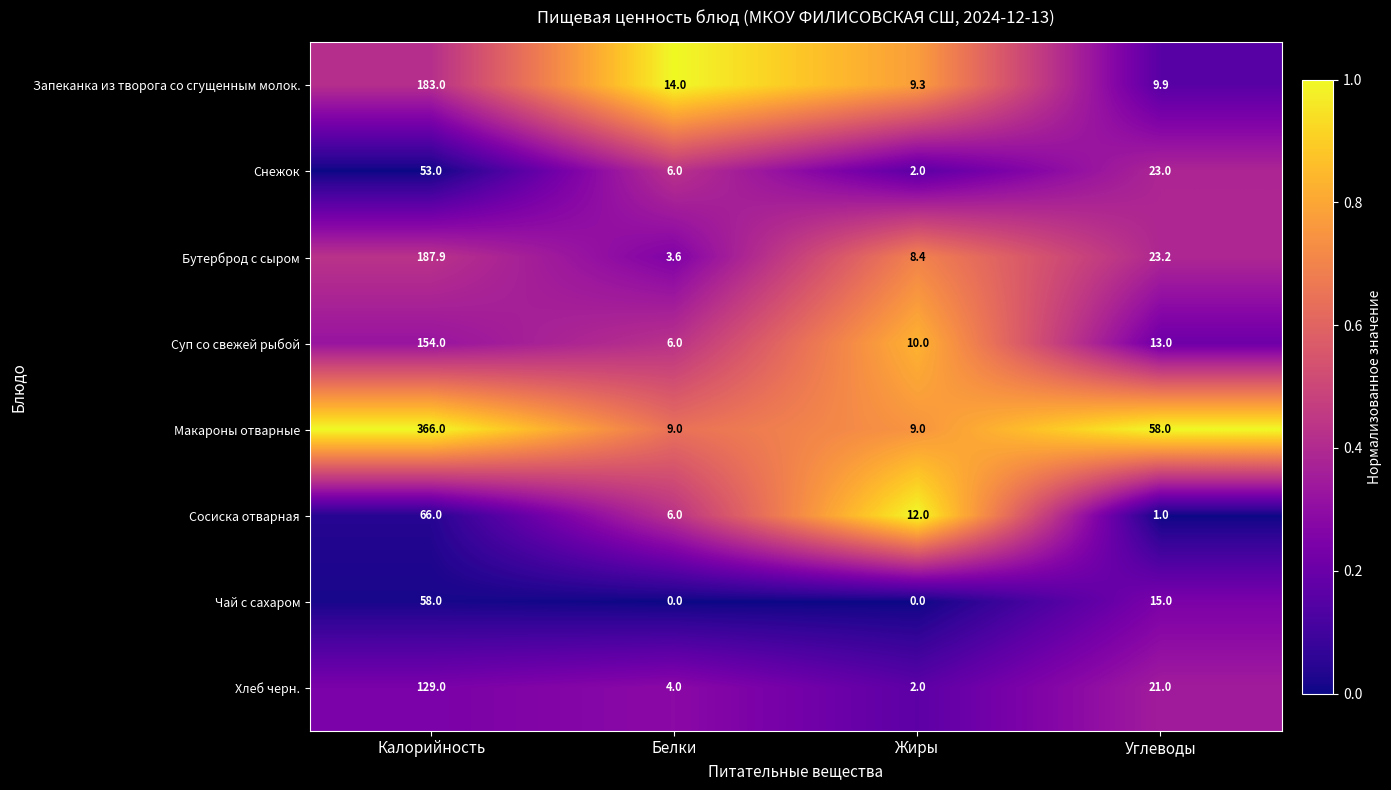

The value of Хлеб черн. at Белки is 4.0. True or false?

True